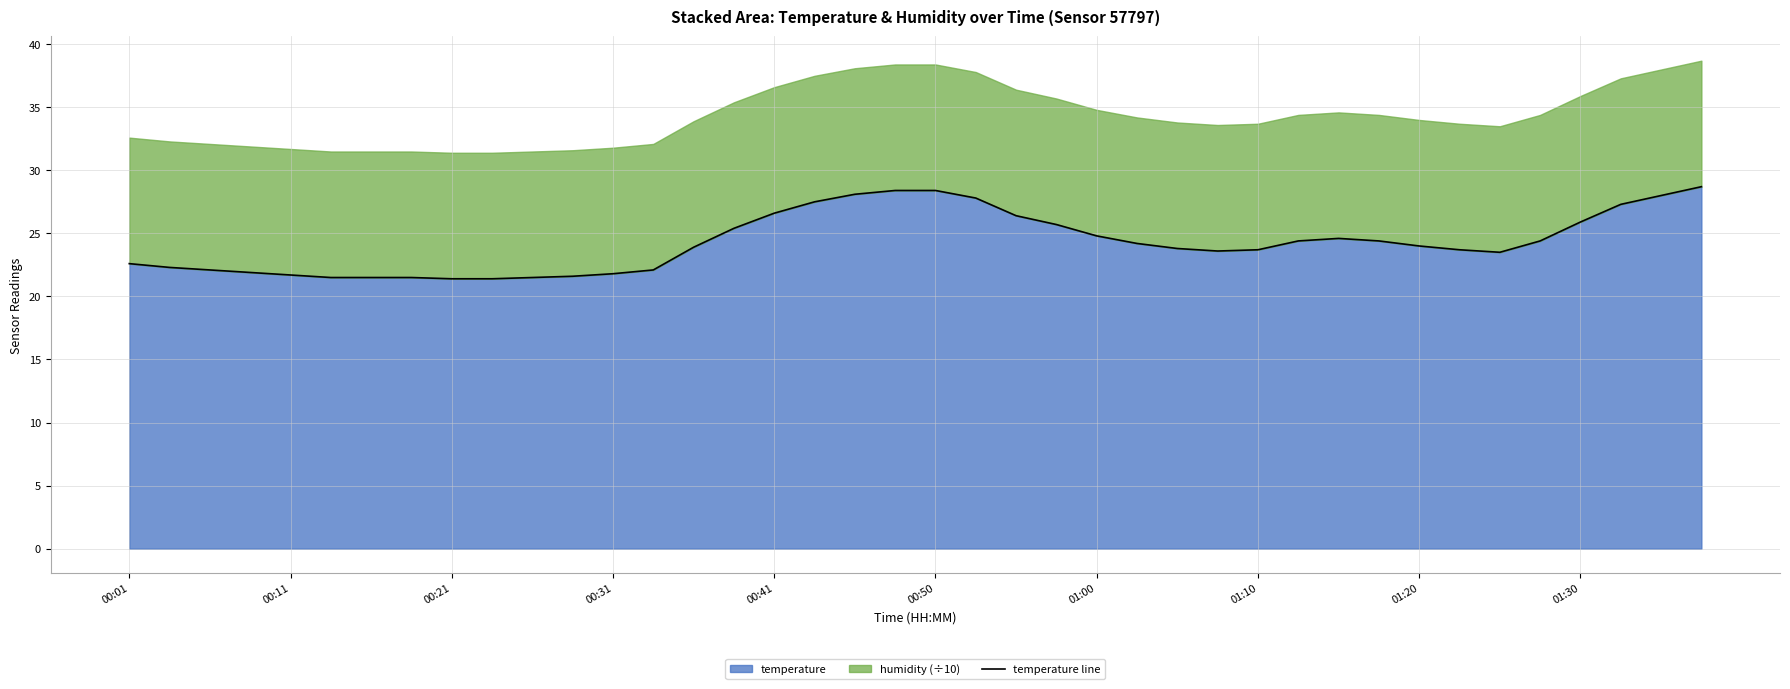

True or false: the data has more than 2 interior local peaks.

False